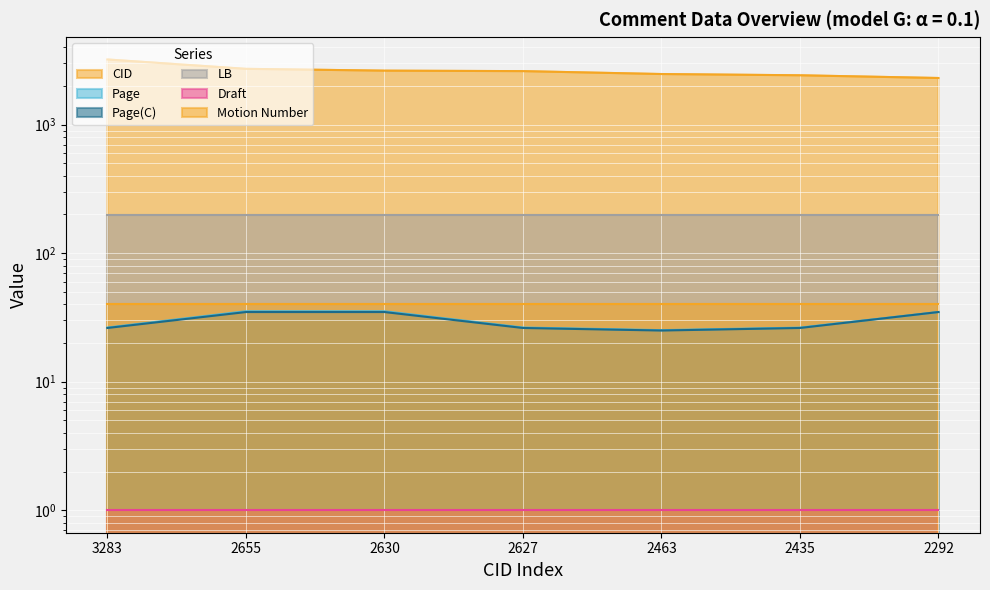

What is the sum of the Page values at 3283 and 2627?

52.8